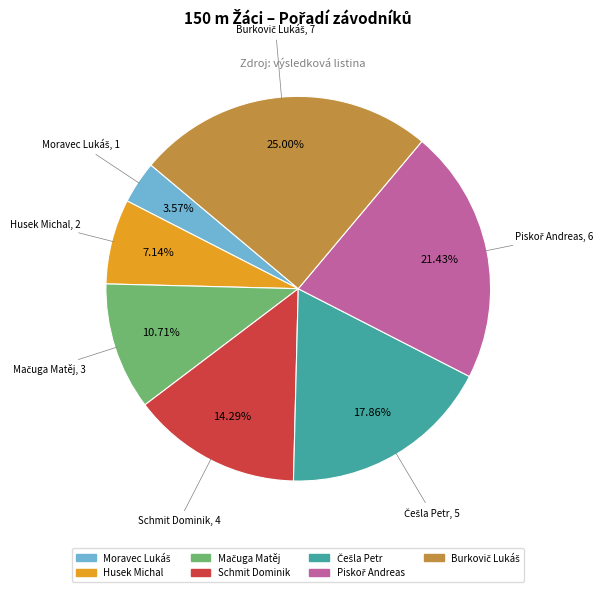

To the nearest percent, what is the difference between the largest and smallest slice percentages?

21%